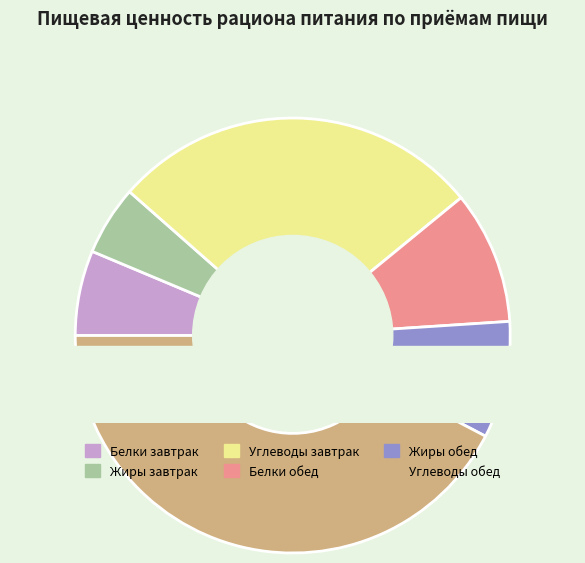

How much of the chart is everything except Обед?

39.0%